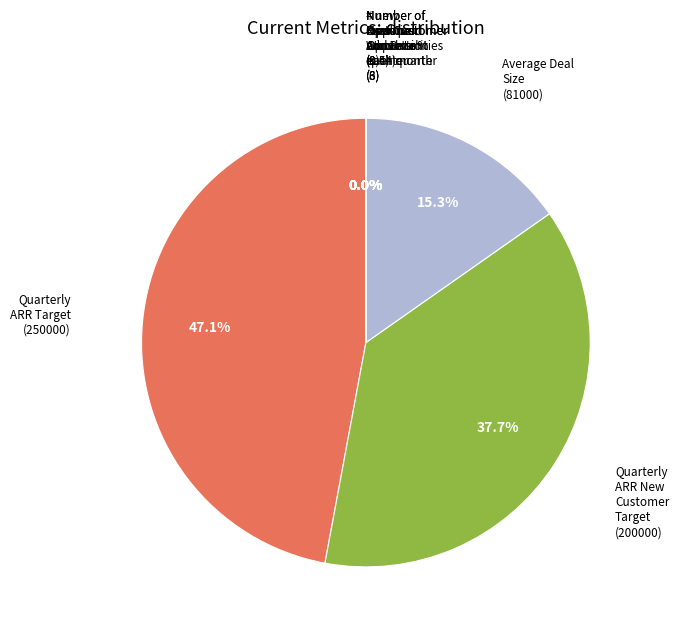

Count the number of slices in the pie.

9